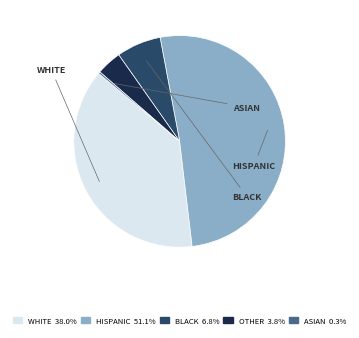

Does any single category account for the majority?

Yes